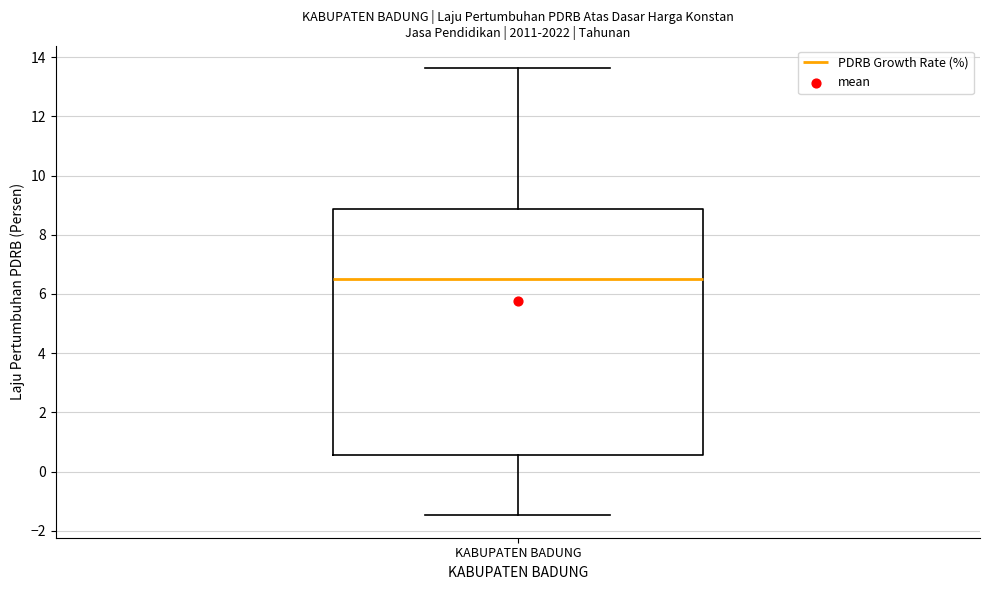

Transcribe this box plot: give where the median line is, the range the box spans, and where the two whiskers end, as read against the y-axis. The values are not printed on the chart, so give them approximately, as read against the axis.

median 6.4, box 0.6 to 8.8, whiskers -1.4 to 13.6